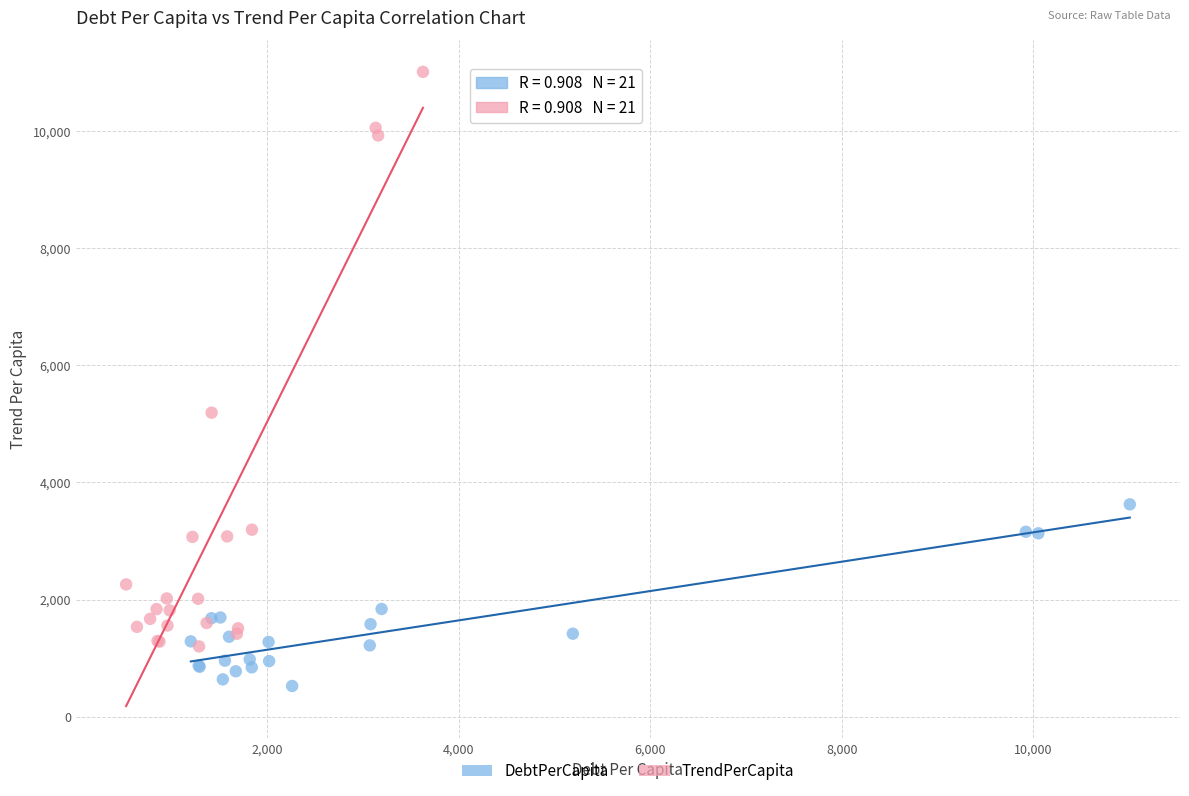

Which series contains the highest Y value?

TrendPerCapita